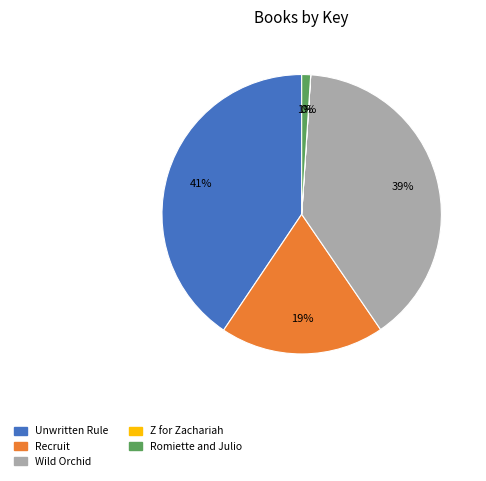

Is it true that Unwritten Rule is 41% of the pie?

True